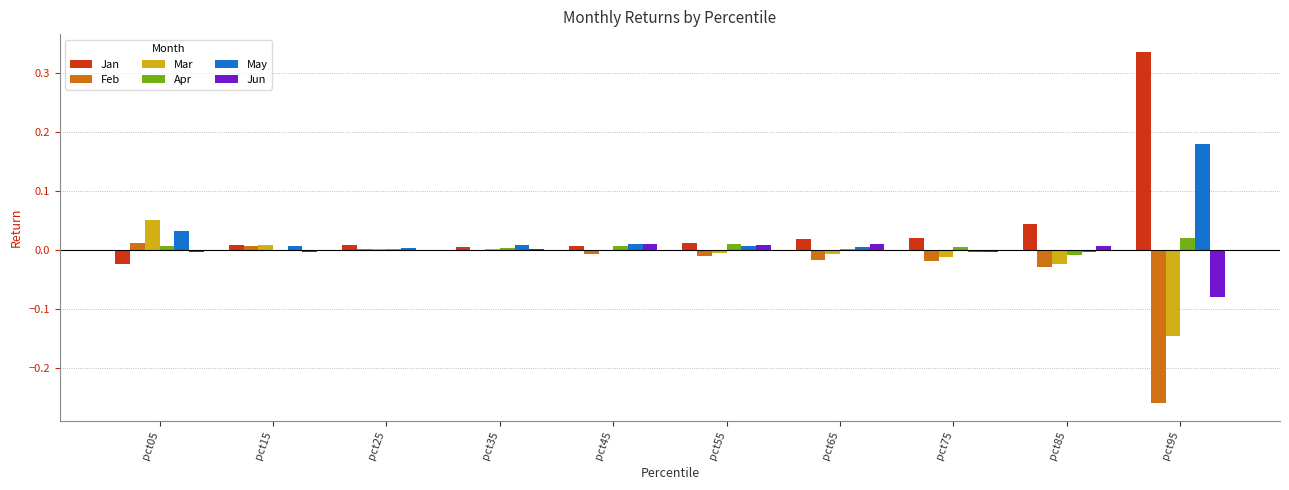

Which label corresponds to the largest value in the chart?

pct95